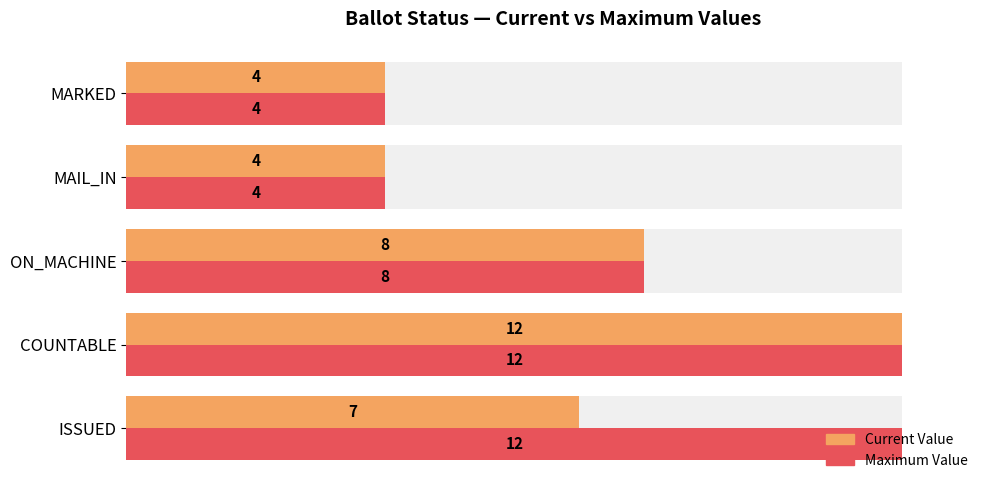

Which series has the widest spread of values?

Current Value